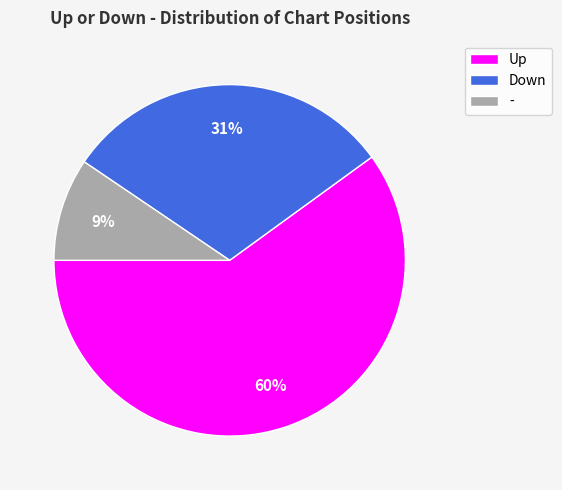

To the nearest percent, what is the difference between the largest and smallest slice percentages?

51%